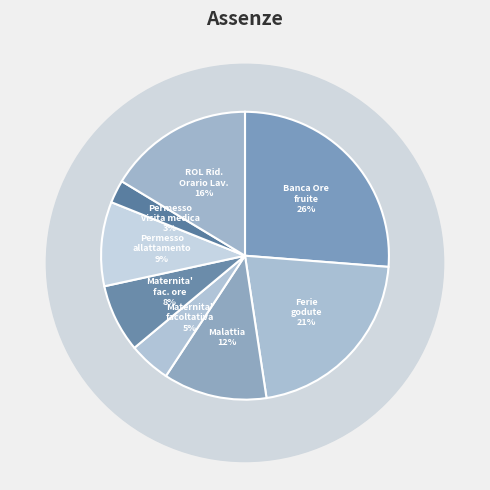

Which category has the smallest portion of the pie?

Permesso visita medica